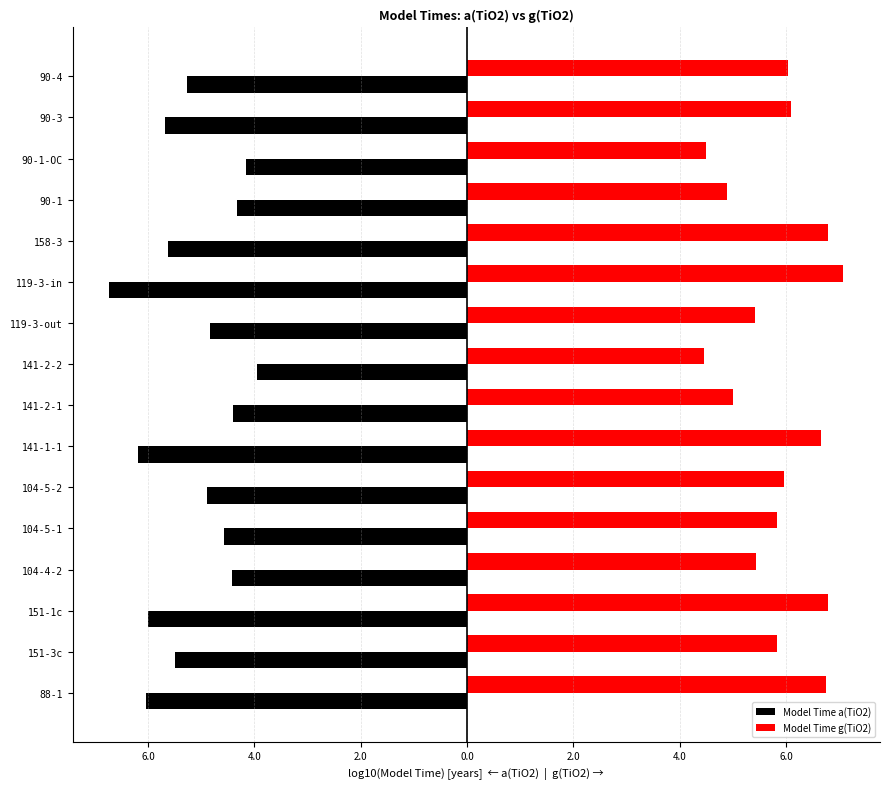

At how many categories does at least one series exceed 0?

16